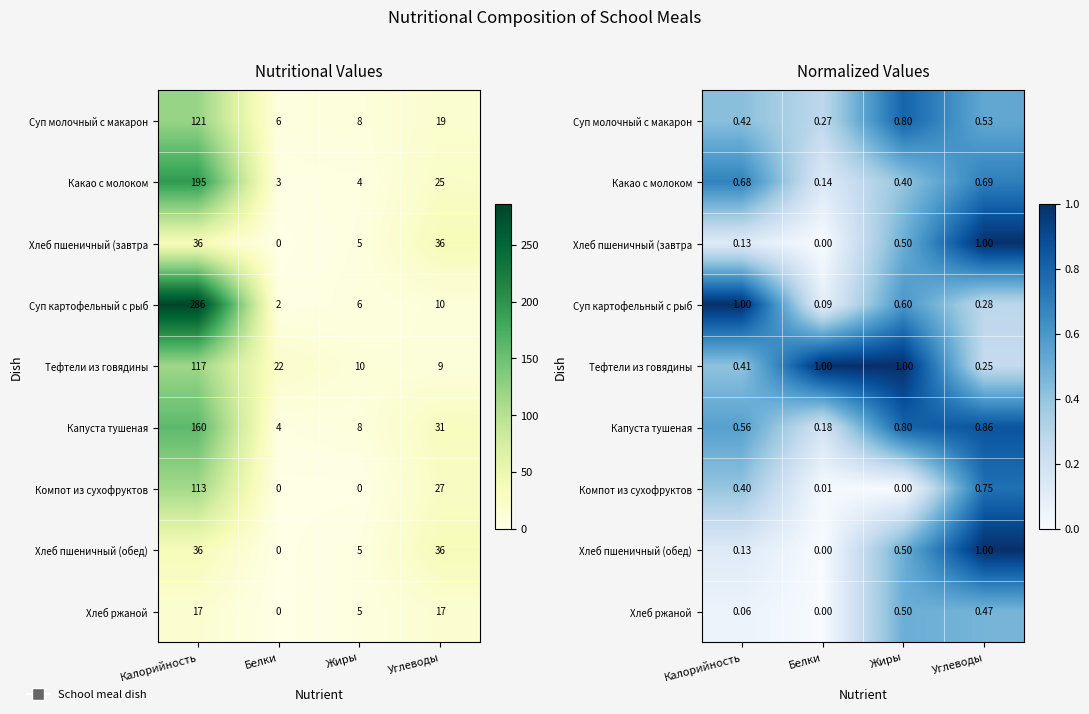

At which category is the sum across all series the highest?

Углеводы